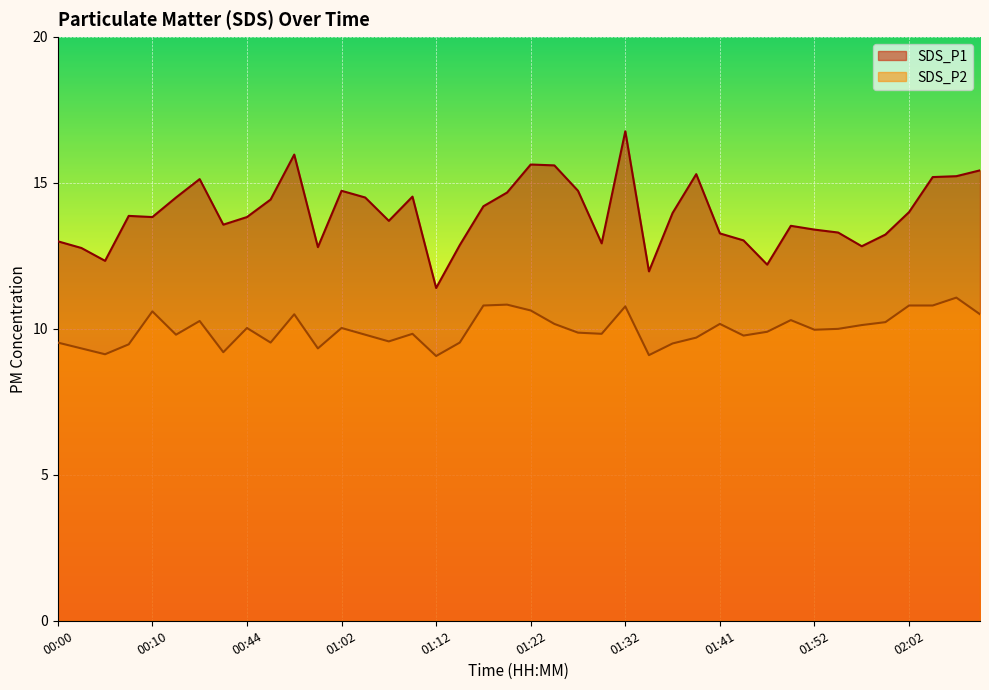

How many series are shown in this chart?

2